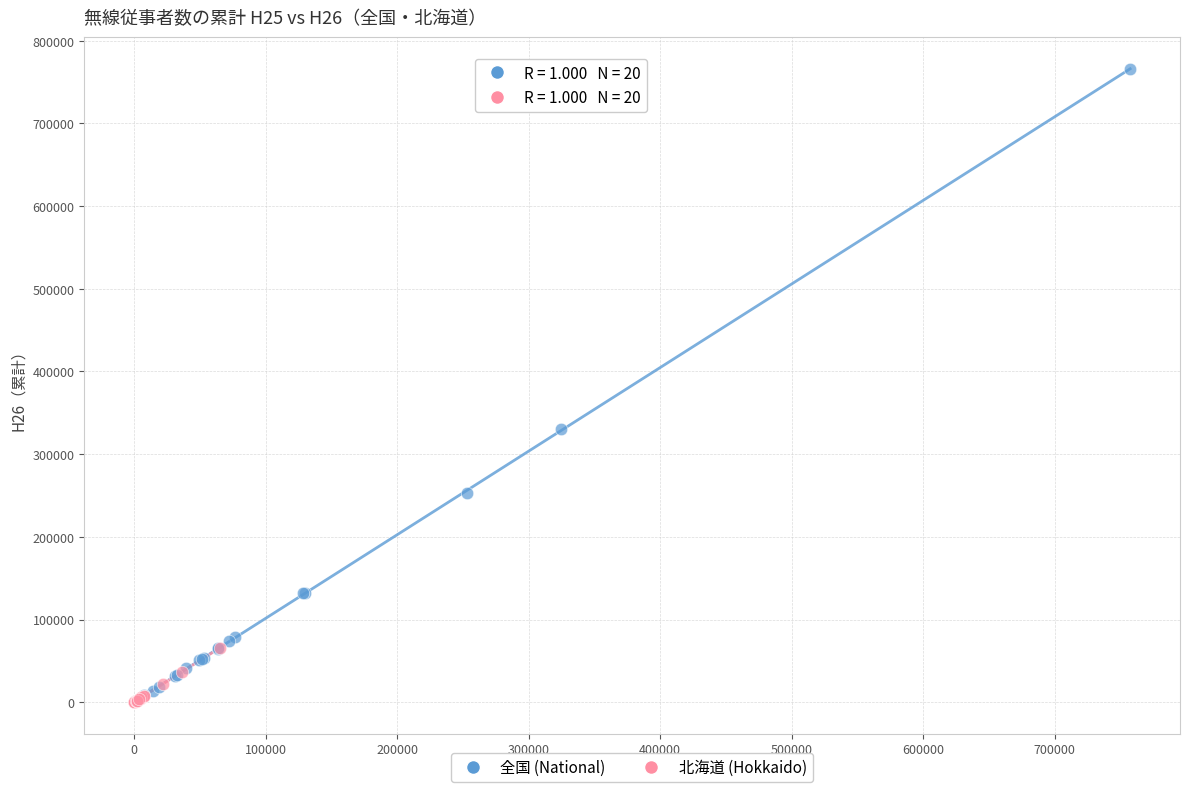

Which series has the widest spread of Y values?

全国 (National)